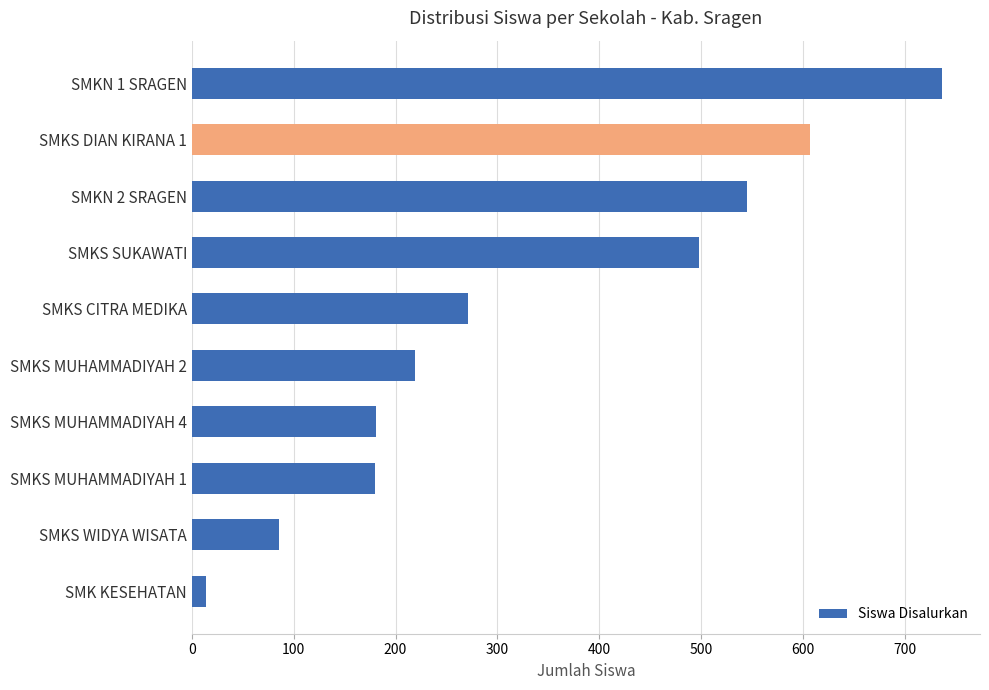

What is the value of the 2nd bar from the top?

607